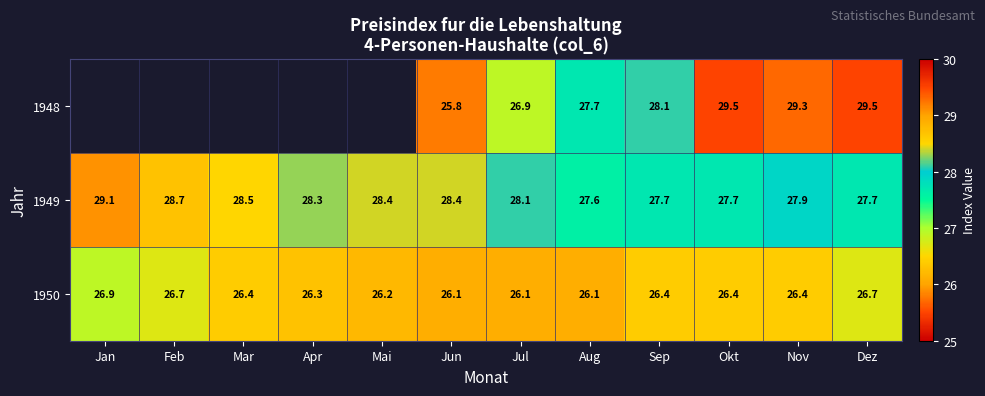

What is the sum of the 1949 values at Aug and Nov?

55.5